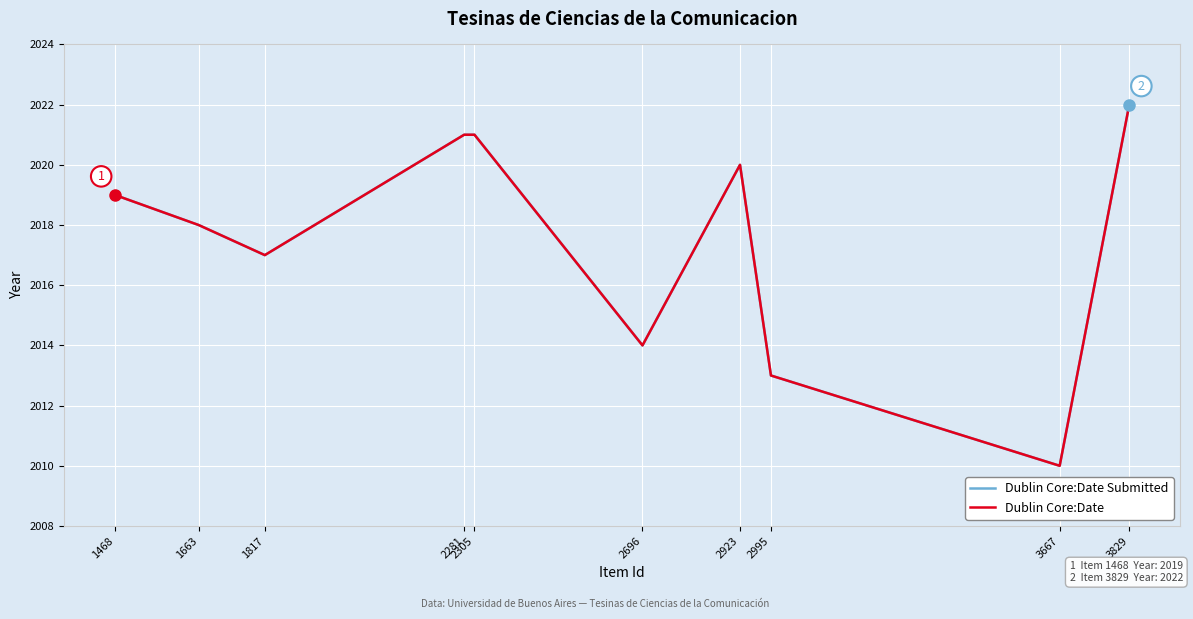

How many interior local valleys does the Dublin Core:Date series have?

3